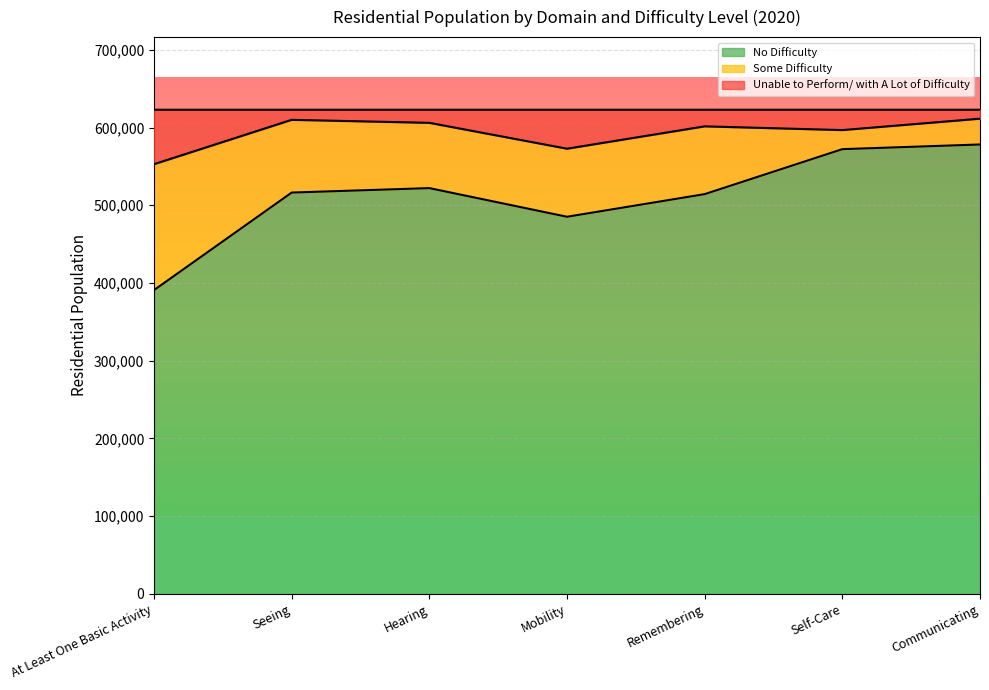

At which label does No Difficulty first exceed 516337?

Hearing